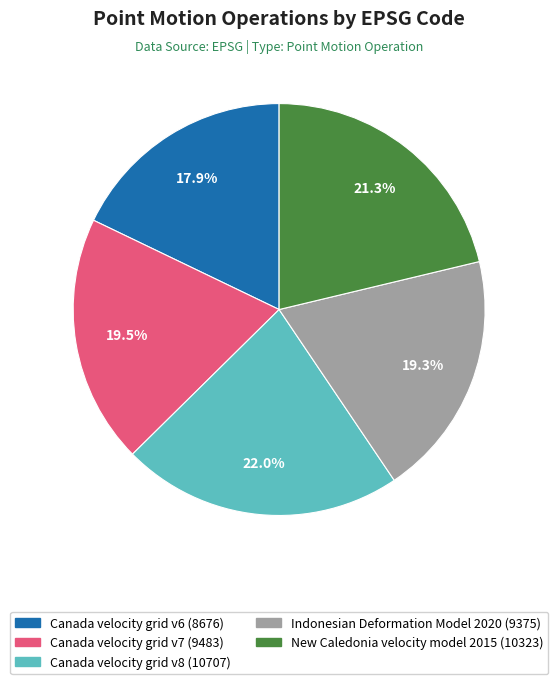

To the nearest percent, what is the combined percentage of Canada velocity grid v8 and Indonesian Deformation Model 2020?

41%